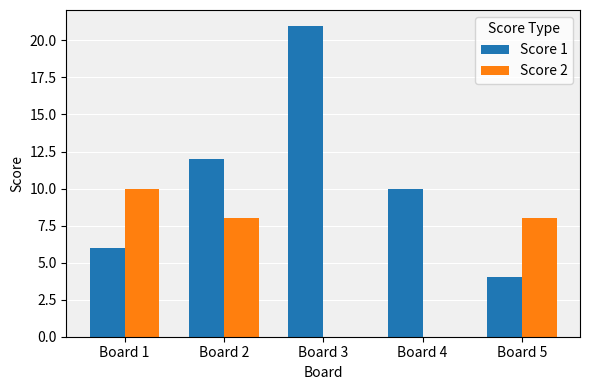

How many groups of bars are there?

5